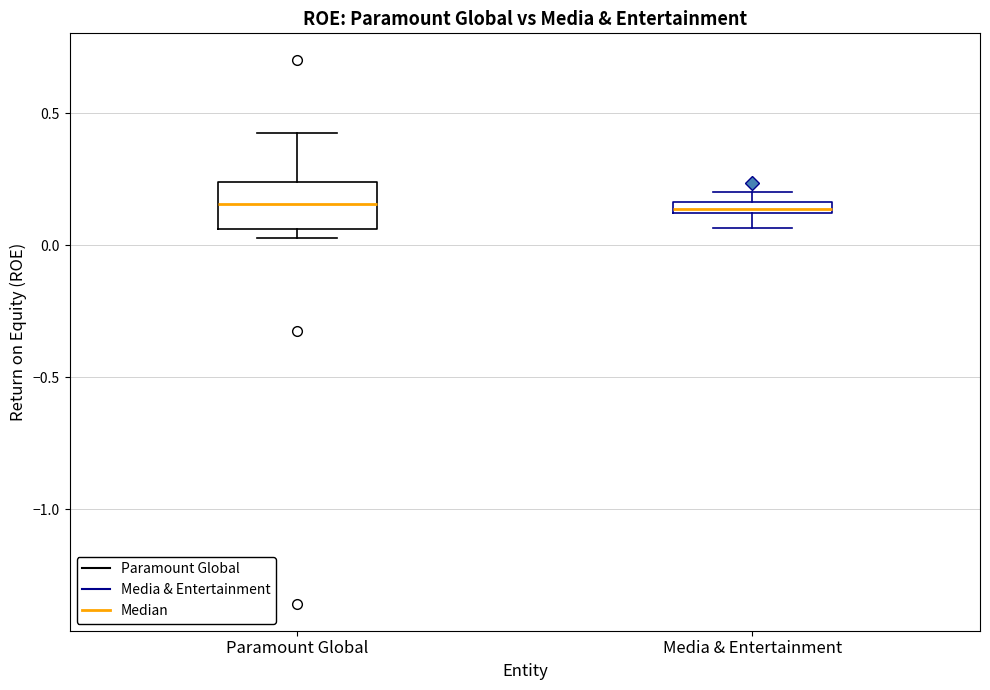

Which box is the tallest, from its lower edge to its upper edge?

Paramount Global